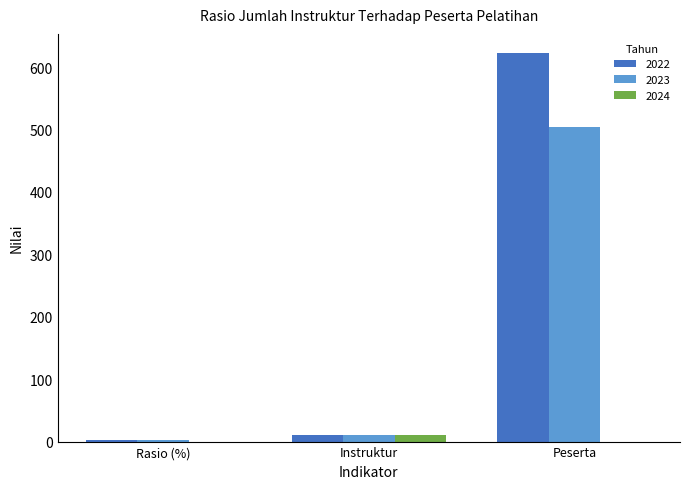

What is the sum of all 2022 values?

634.8